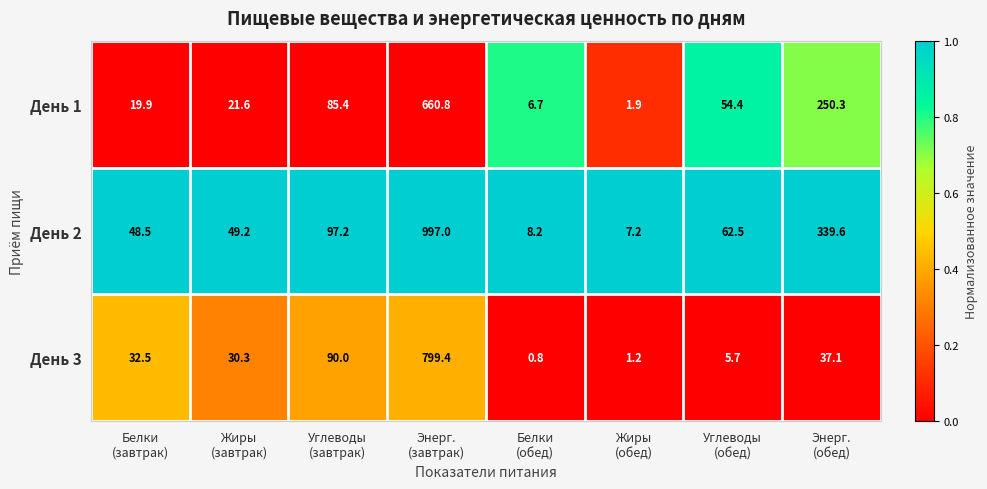

Which series has the largest total across all categories?

День 2